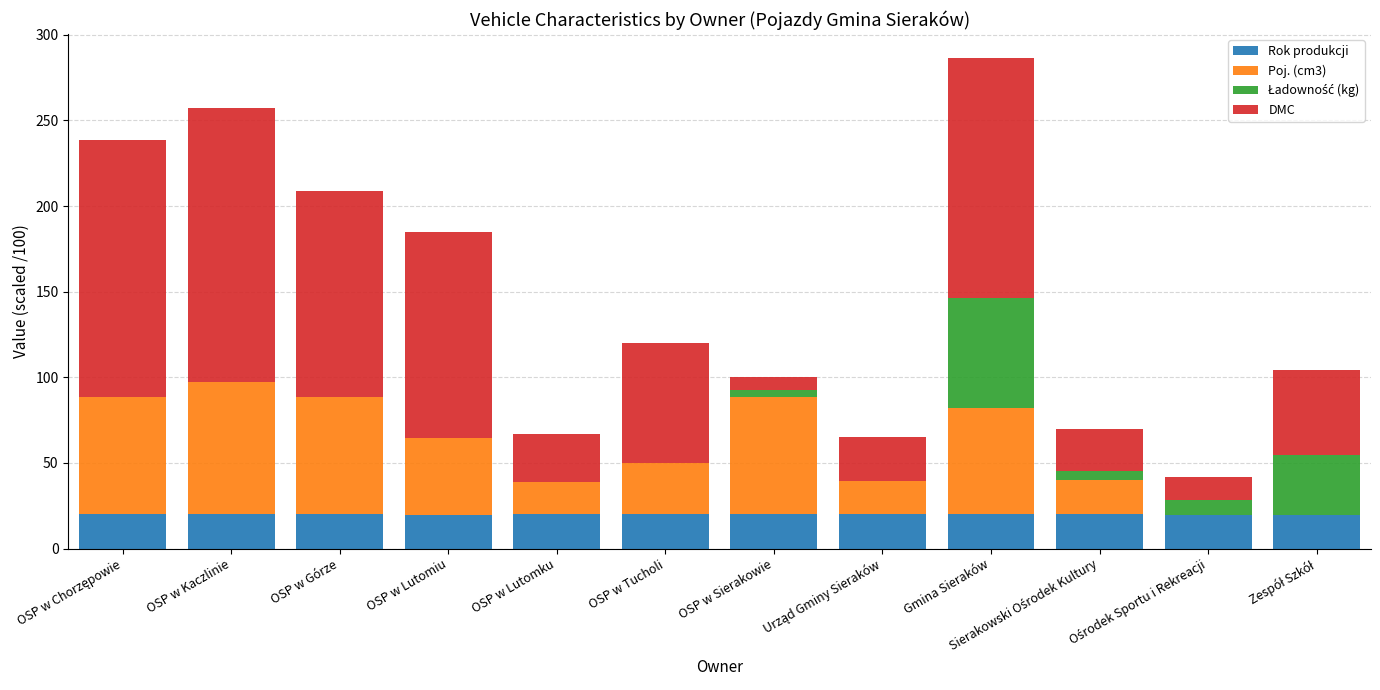

True or false: Rok produkcji has a value of 33.1 at OSP w Kaczlinie.

False